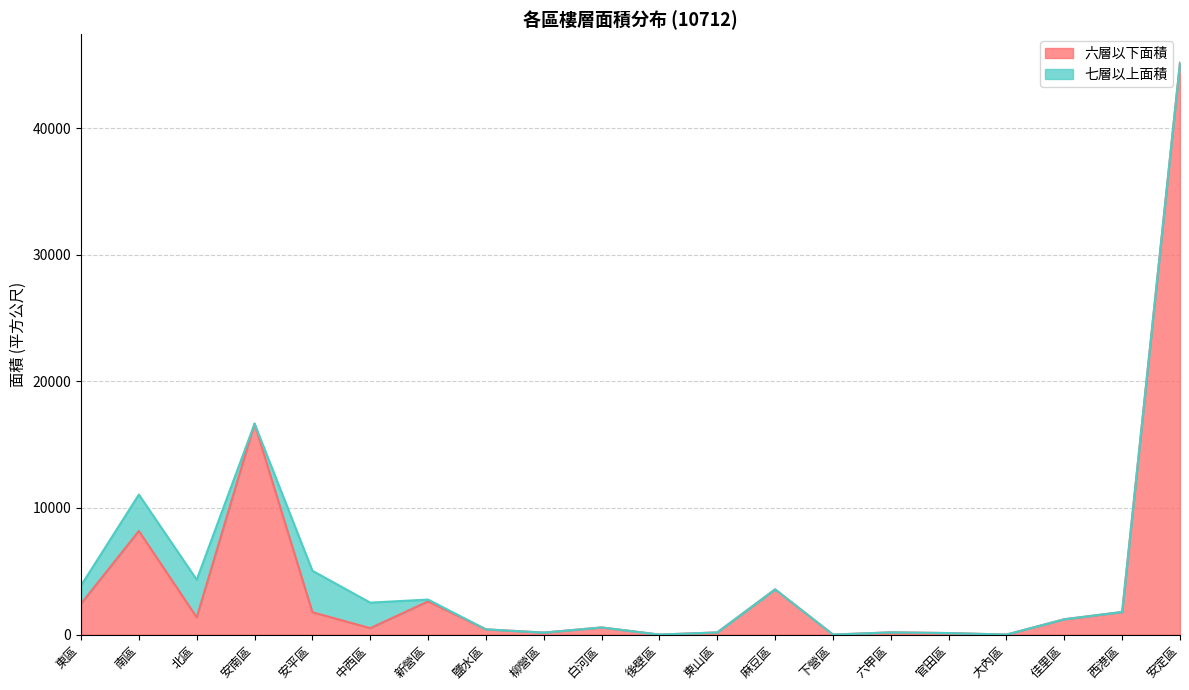

What is the maximum value shown in the chart?

45159.2